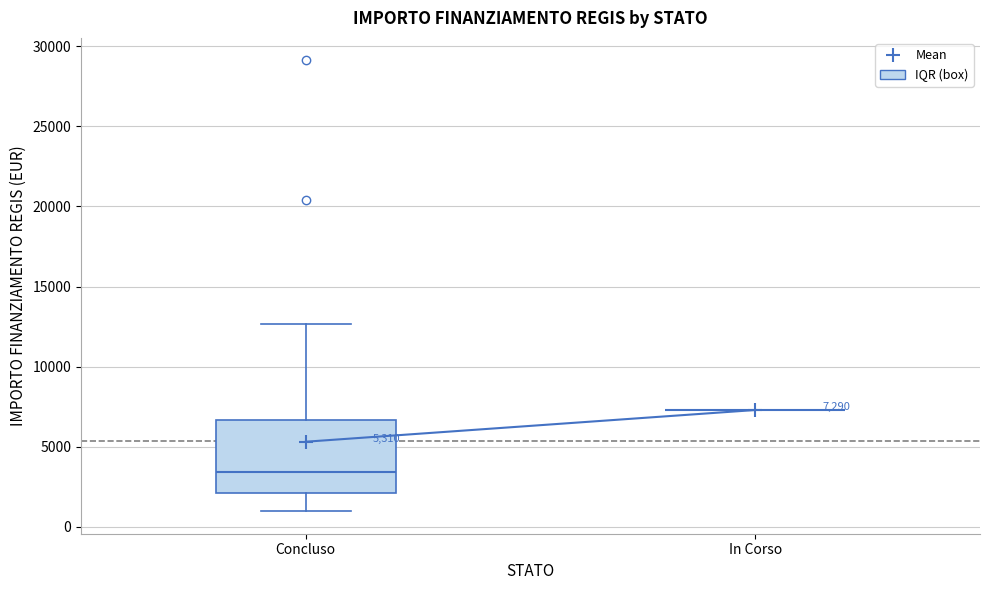

Comparing the boxes themselves (not the whiskers), which one is the tallest?

Concluso